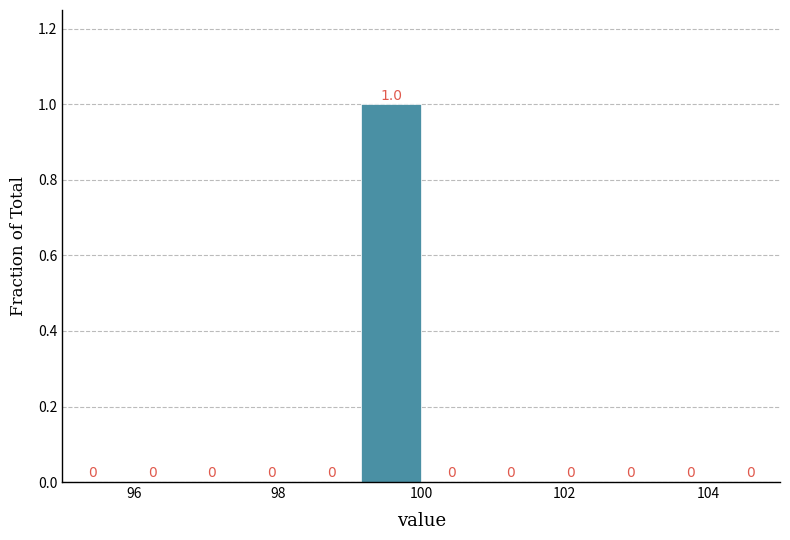

Which range on the x-axis has the tallest bar?

99.2 to 100.0